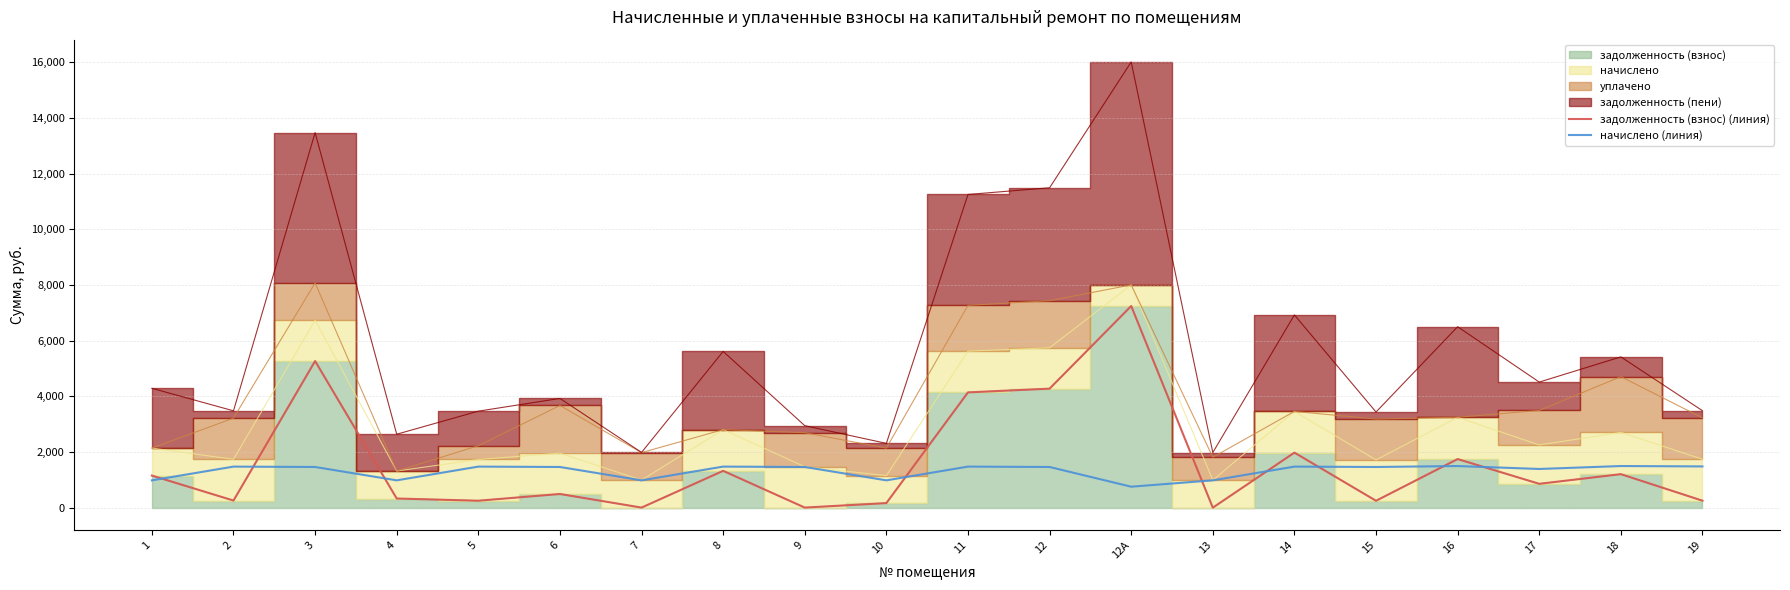

What position from the right is 15?

5